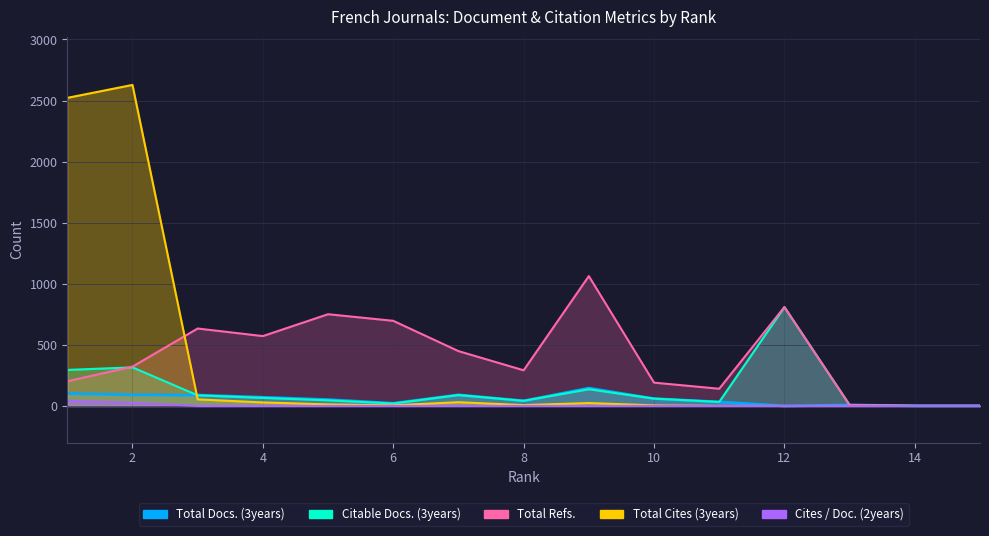

Does the chart display data point markers on the line(s)?

No